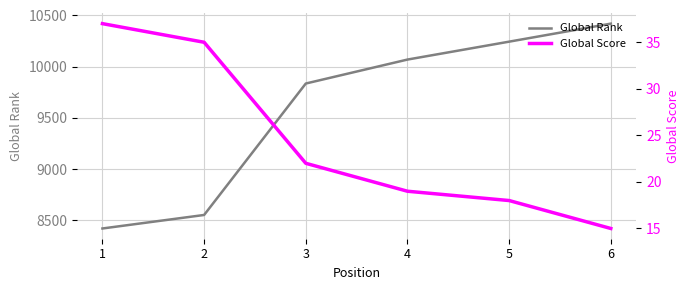

True or false: Global Rank and Global Score intersect in this chart.

False